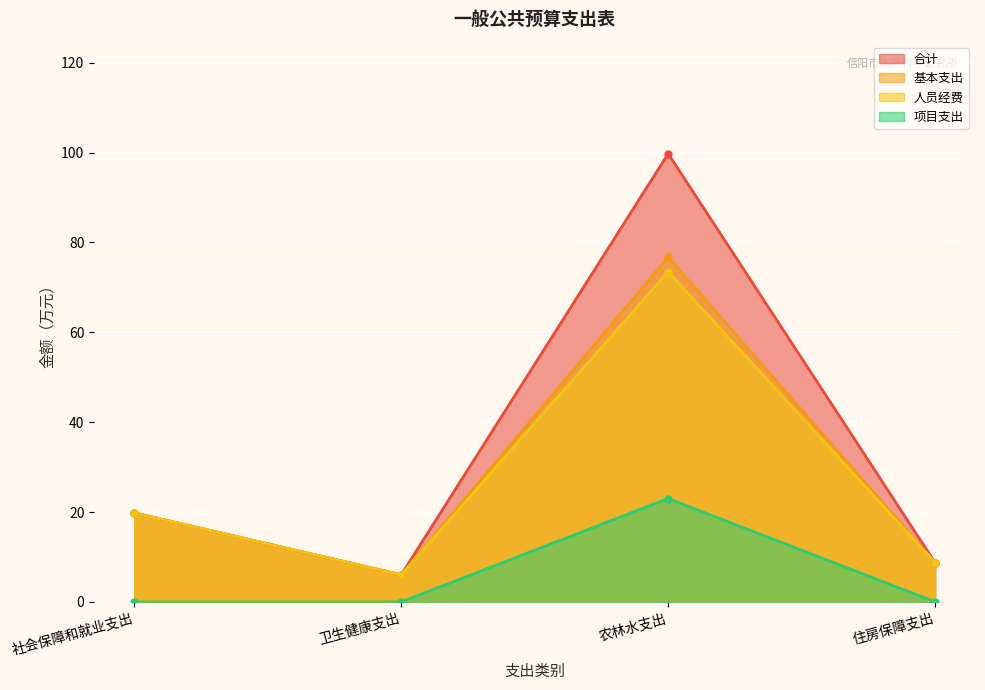

What is the label of the 3rd point from the right?

卫生健康支出